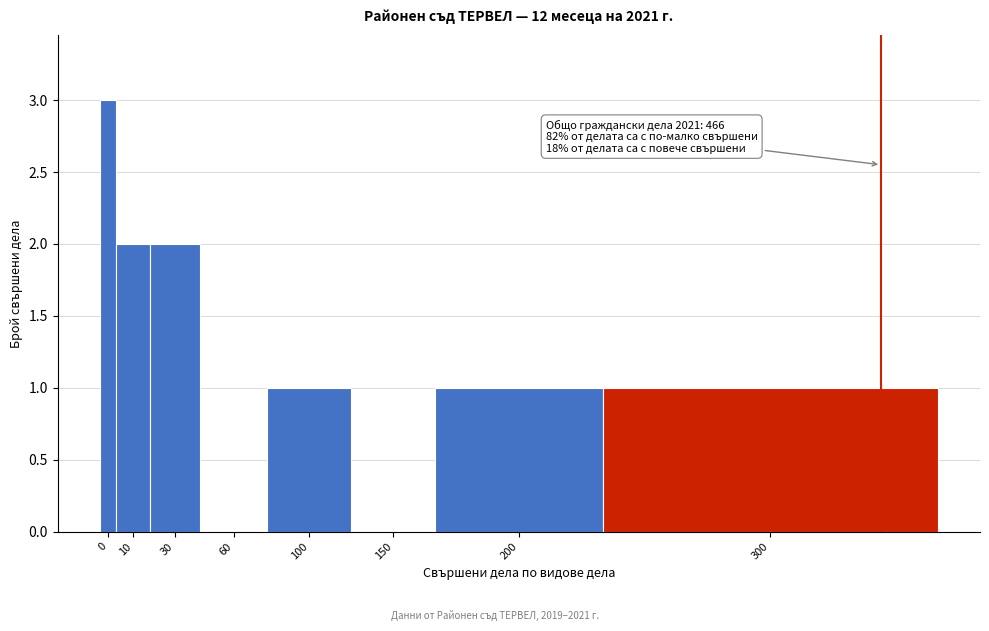

Reading left to right, what are all the values shown in this chart?

0=3	10=2	30=2	60=0	100=1	150=0	200=1	300=1